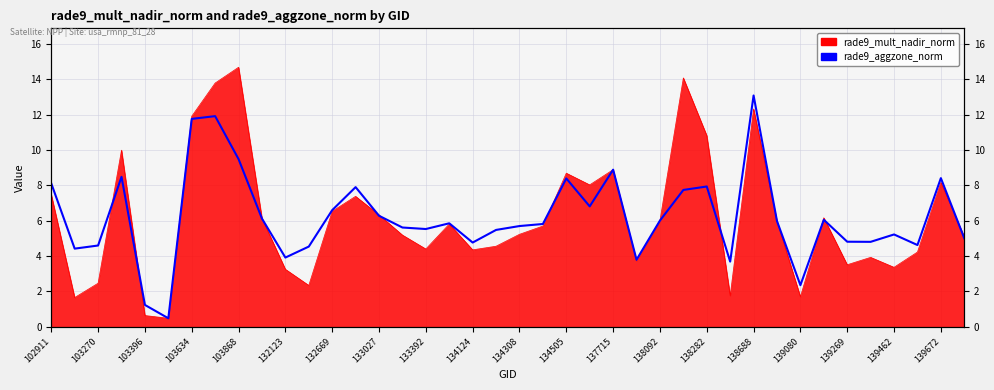

How many lines are shown in the chart?

1